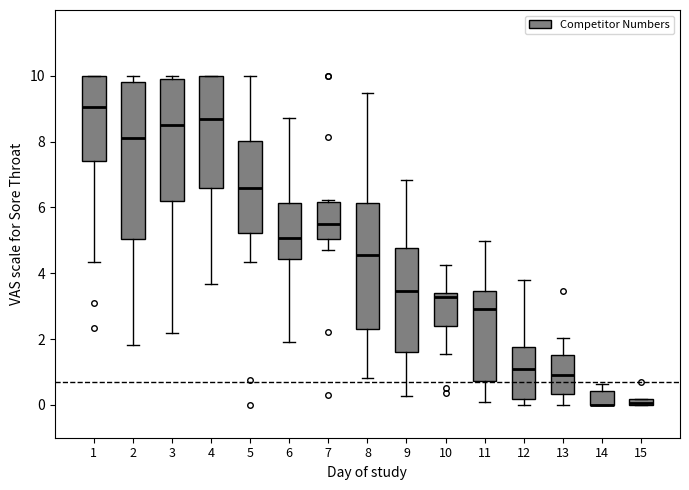

Which box is the tallest, from its lower edge to its upper edge?

2